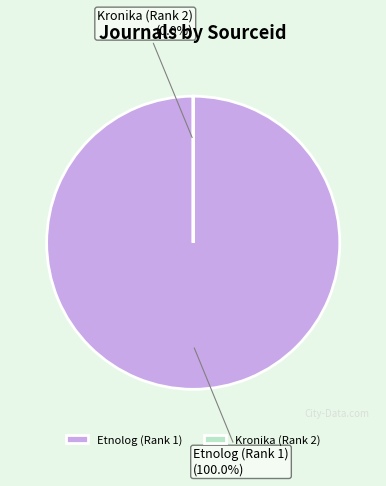

Which slice is the smallest?

Kronika (Rank 2)